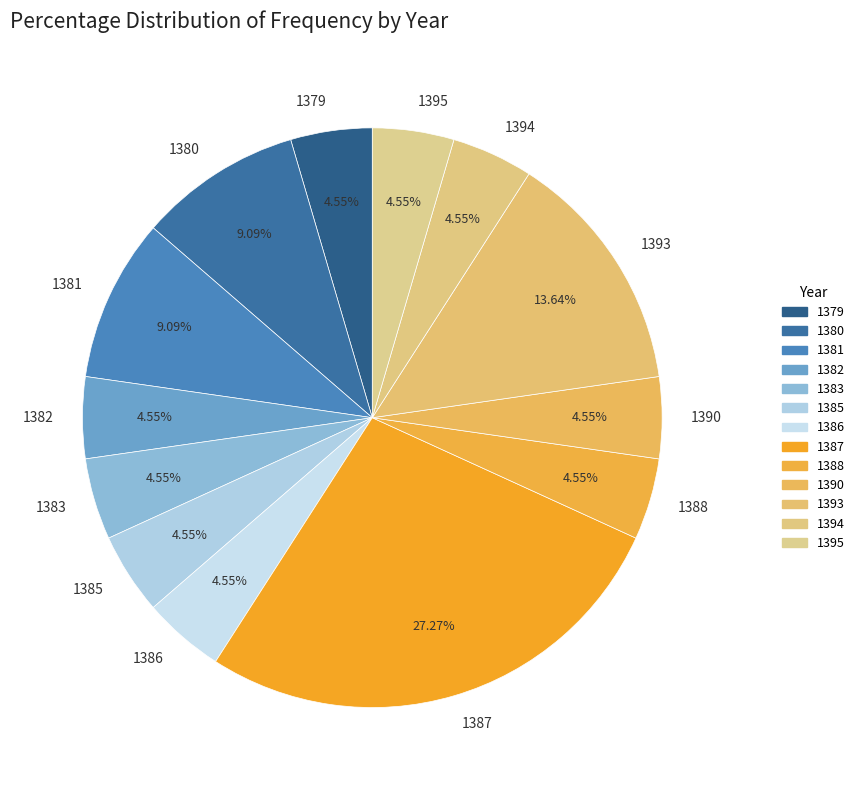

Which category has the biggest portion of the pie?

1387